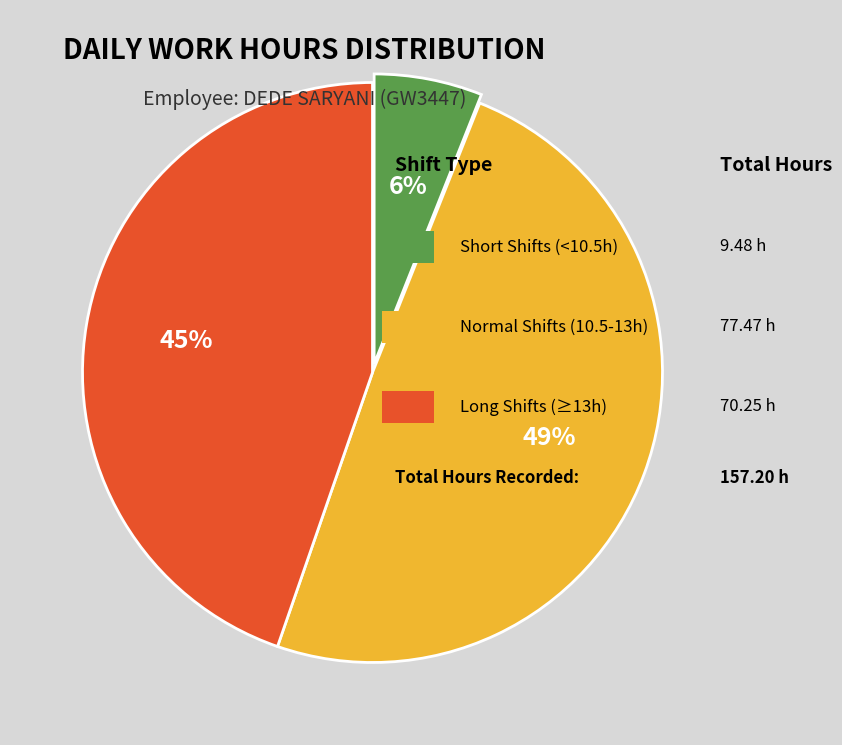

Is there a majority slice in this chart?

No